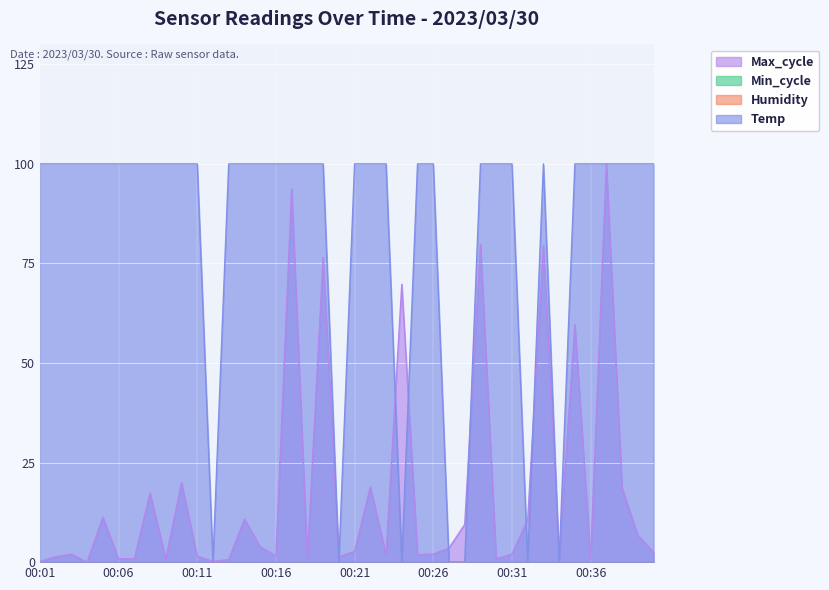

Reading left to right, transcribe all the data shown in this chart.

Temp: 00:01=100.0	00:02=100.0	00:03=100.0	00:04=100.0	00:05=100.0	00:06=100.0	00:07=100.0	00:08=100.0	00:09=100.0	00:10=100.0	00:11=100.0	00:12=0.0	00:13=100.0	00:14=100.0	00:15=100.0	00:16=100.0	00:17=100.0	00:18=100.0	00:19=100.0	00:20=0.0	00:21=100.0	00:22=100.0	00:23=100.0	00:24=0.0	00:25=100.0	00:26=100.0	00:27=0.0	00:28=0.0	00:29=100.0	00:30=100.0	00:31=100.0	00:32=0.0	00:33=100.0	00:34=0.0	00:35=100.0	00:36=100.0	00:37=100.0	00:38=100.0	00:39=100.0	00:40=100.0
Max_cycle: 00:01=0.2	00:02=1.4	00:03=2.0	00:04=0.0	00:05=11.3	00:06=0.8	00:07=0.8	00:08=17.4	00:09=0.8	00:10=19.9	00:11=1.5	00:12=0.2	00:13=0.7	00:14=10.8	00:15=3.9	00:16=1.5	00:17=93.7	00:18=0.8	00:19=76.5	00:20=1.4	00:21=2.7	00:22=18.9	00:23=1.9	00:24=69.8	00:25=1.9	00:26=2.0	00:27=3.5	00:28=9.5	00:29=79.9	00:30=0.8	00:31=2.0	00:32=10.6	00:33=79.6	00:34=1.5	00:35=59.6	00:36=0.8	00:37=100.0	00:38=18.6	00:39=6.8	00:40=2.5